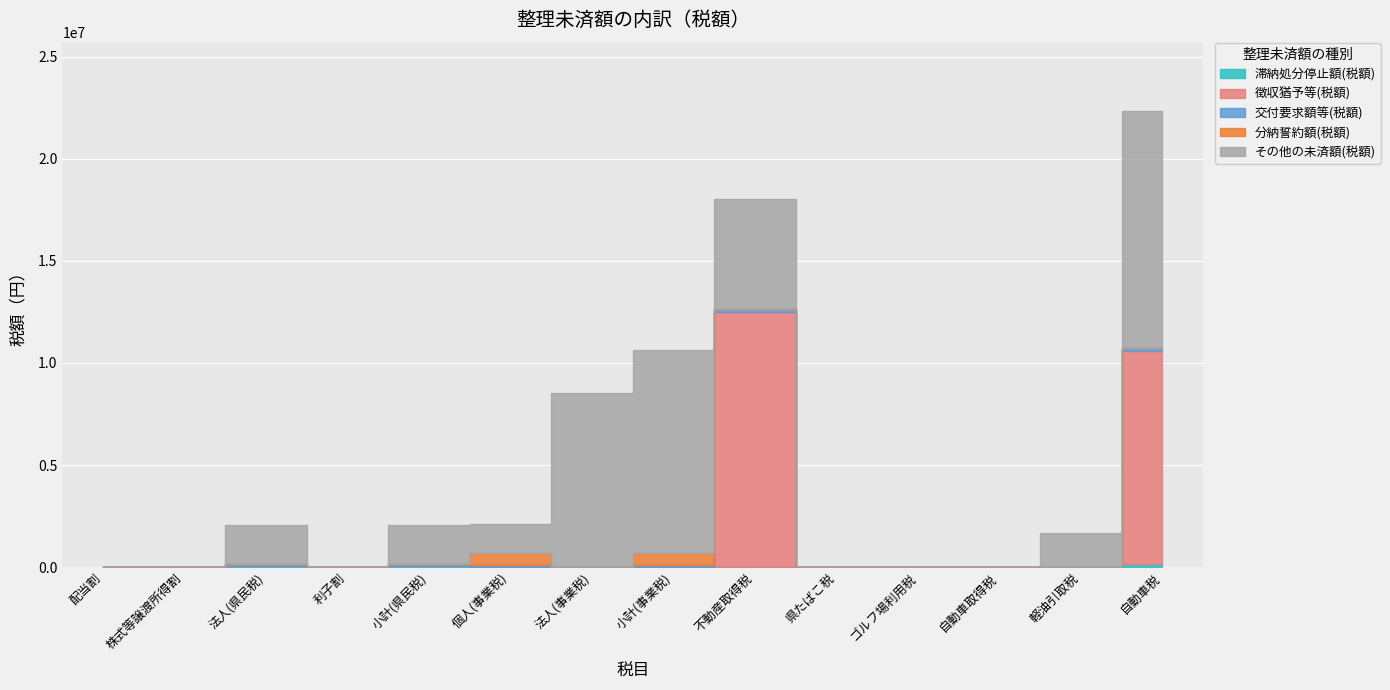

Is it true that 徴収猶予等(税額) equals 7026838 at 法人(事業税)?

False